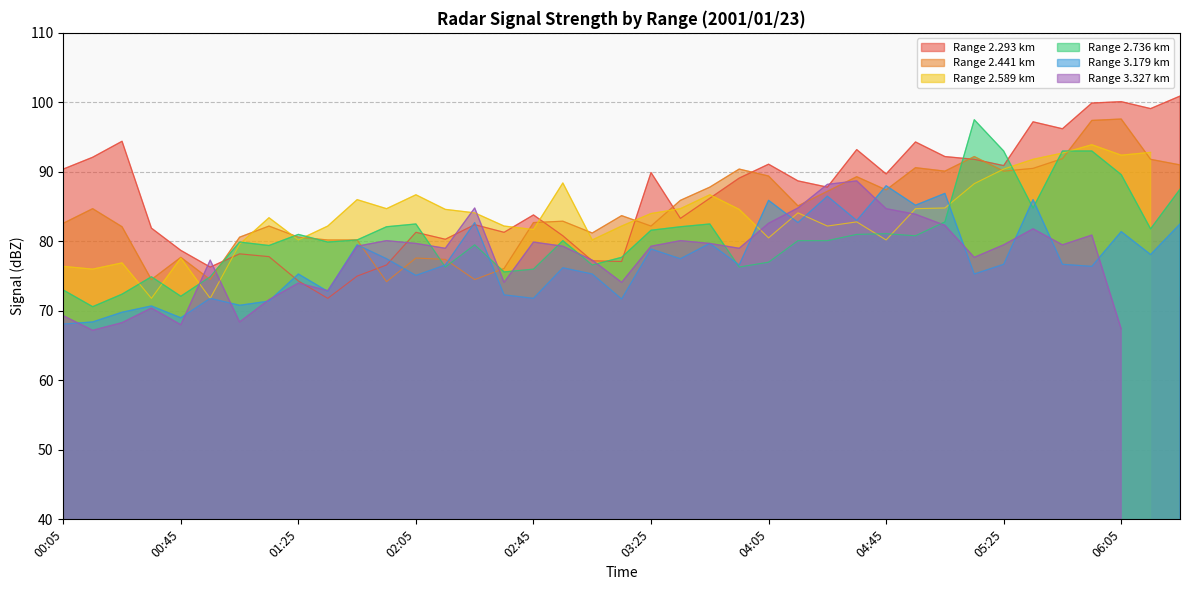

At how many categories does at least one series exceed 70?

39